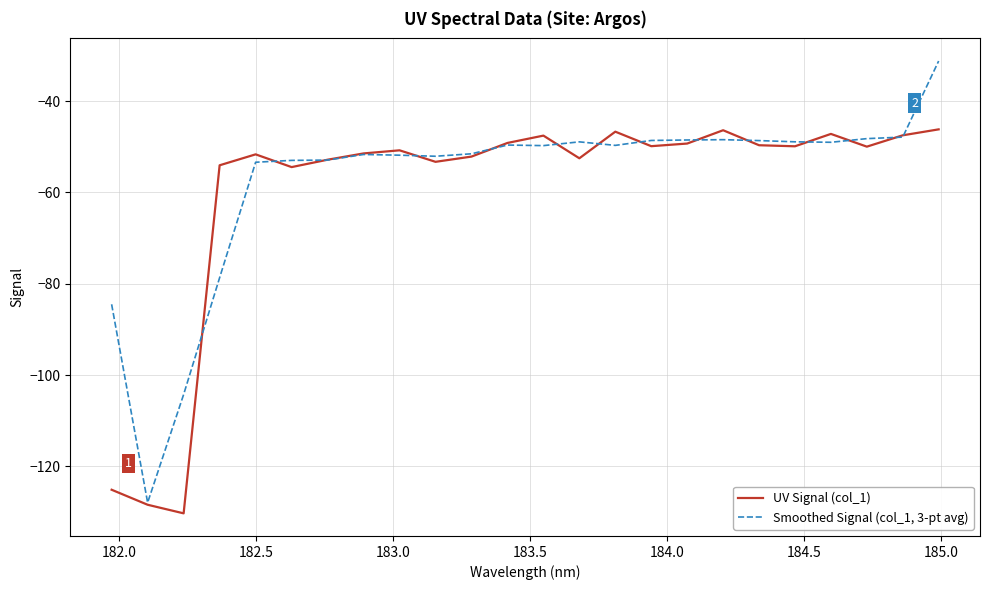

What is the smallest value displayed?

-130.3